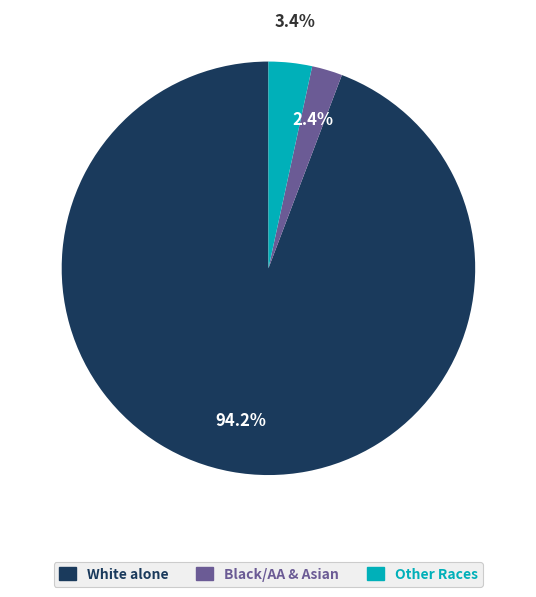

Is there any slice that represents more than half of the pie?

Yes